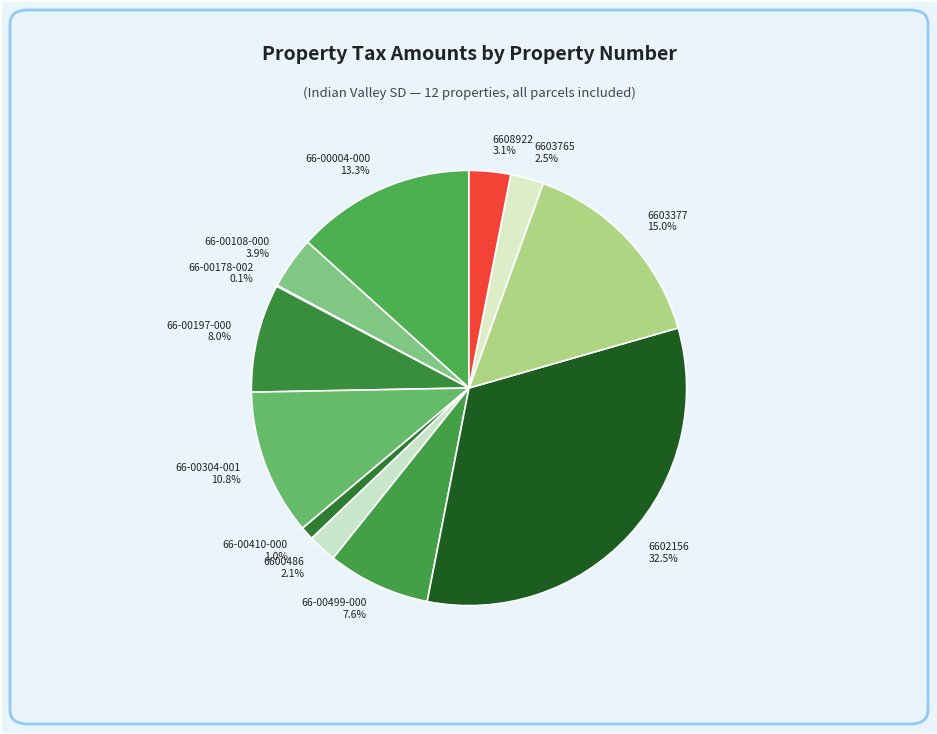

Between 6603377 and 66-00108-000, which is larger?

6603377